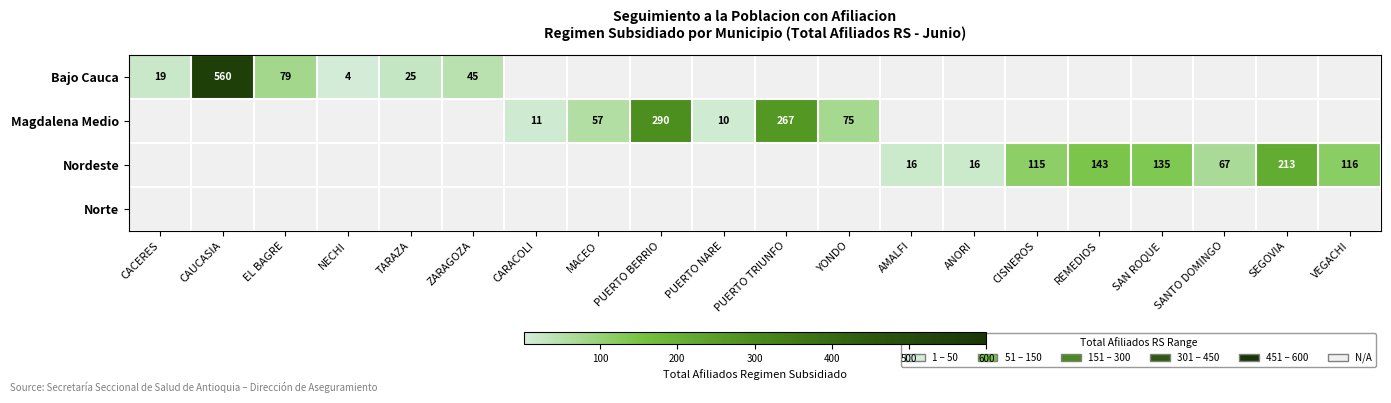

The value of Bajo Cauca at TARAZA is 35. True or false?

False